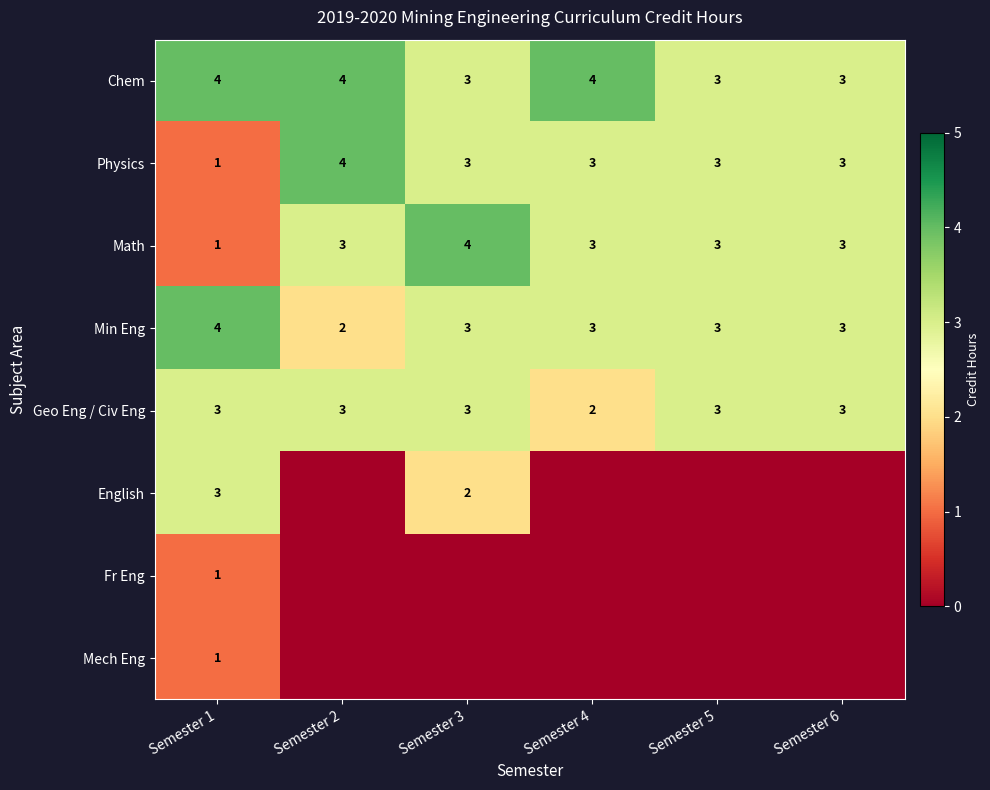

What is the difference between the maximum and second lowest values in the Chem series?

1